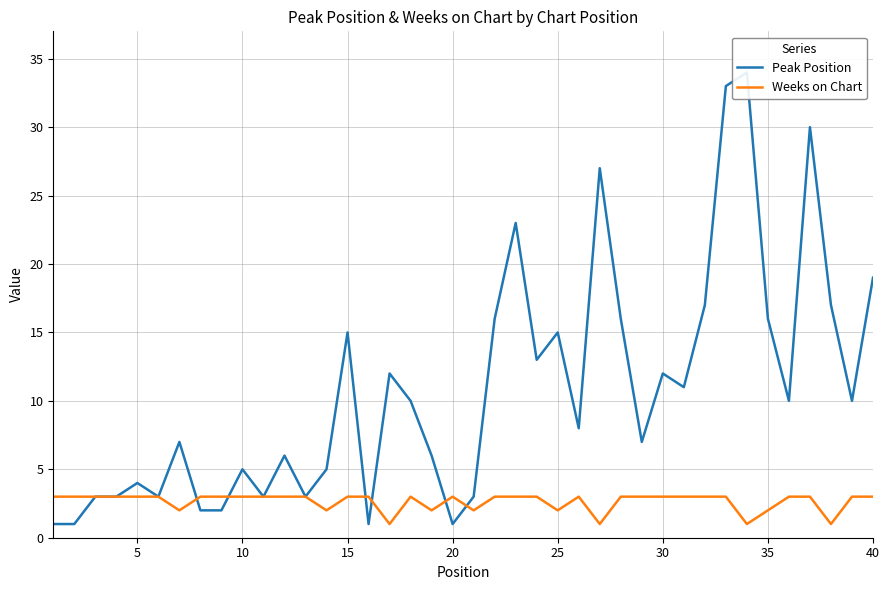

Reading right to left, what are all the values shown in this chart?

Peak Position: 19	10	17	30	10	16	34	33	17	11	12	7	16	27	8	15	13	23	16	3	1	6	10	12	1	15	5	3	6	3	5	2	2	7	3	4	3	3	1	1
Weeks on Chart: 3	3	1	3	3	2	1	3	3	3	3	3	3	1	3	2	3	3	3	2	3	2	3	1	3	3	2	3	3	3	3	3	3	2	3	3	3	3	3	3